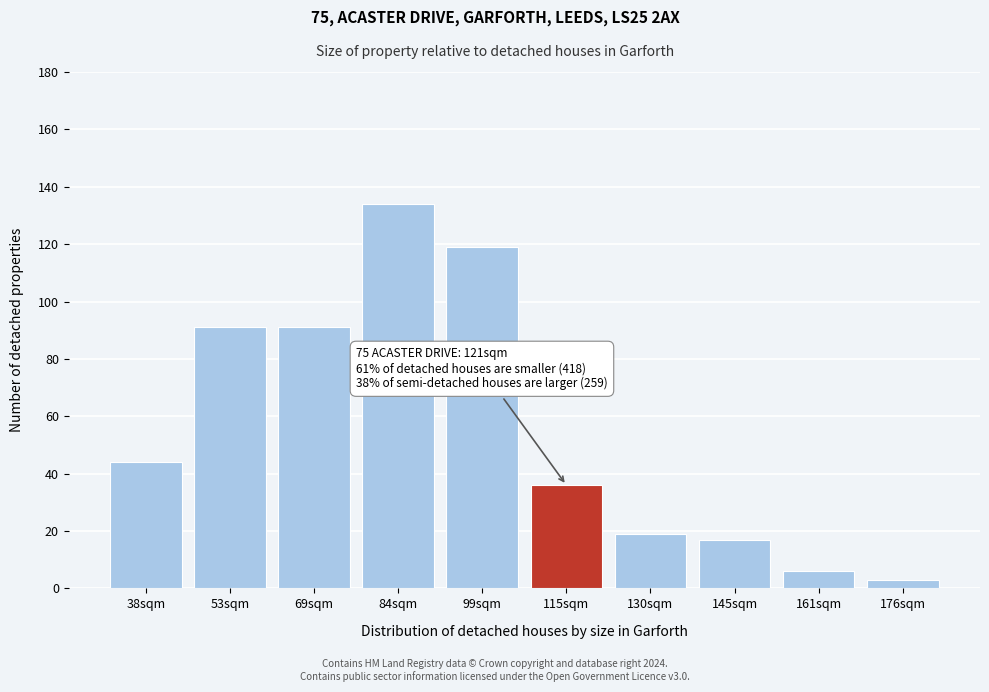

Reading left to right, extract all data points from this chart.

44	91	91	134	119	36	19	17	6	3